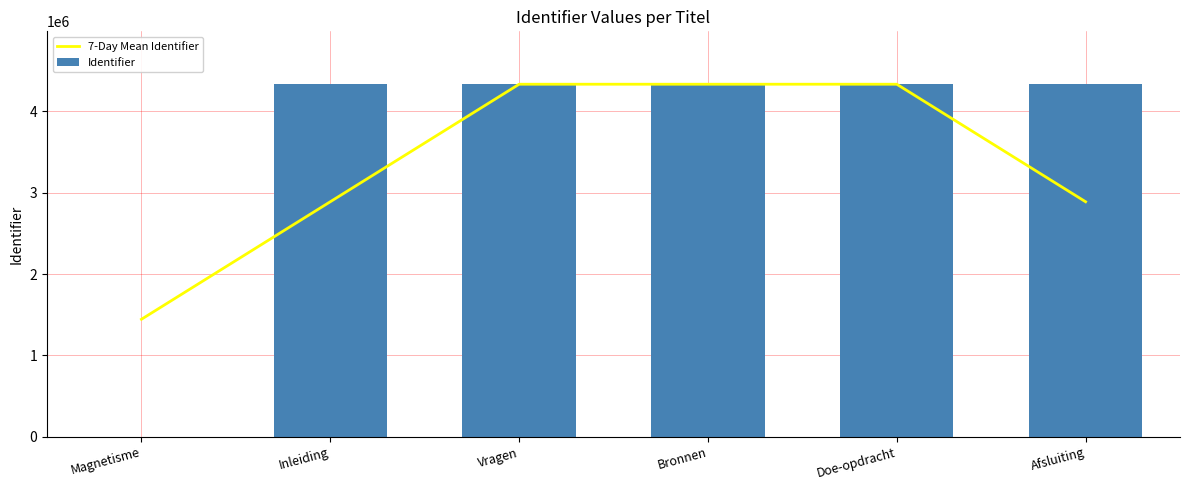

Is the value of Identifier at Doe-opdracht greater than the value of 7-Day Mean Identifier at Bronnen?

Yes